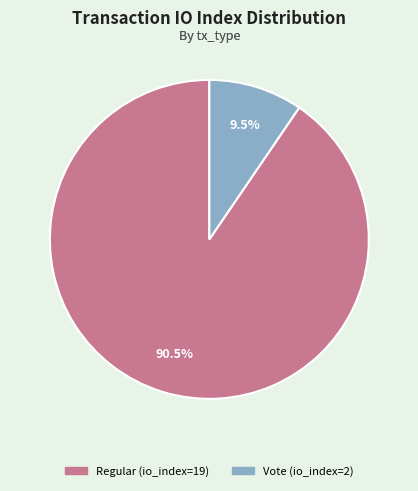

What is the largest slice in the pie chart?

Regular (io_index=19)